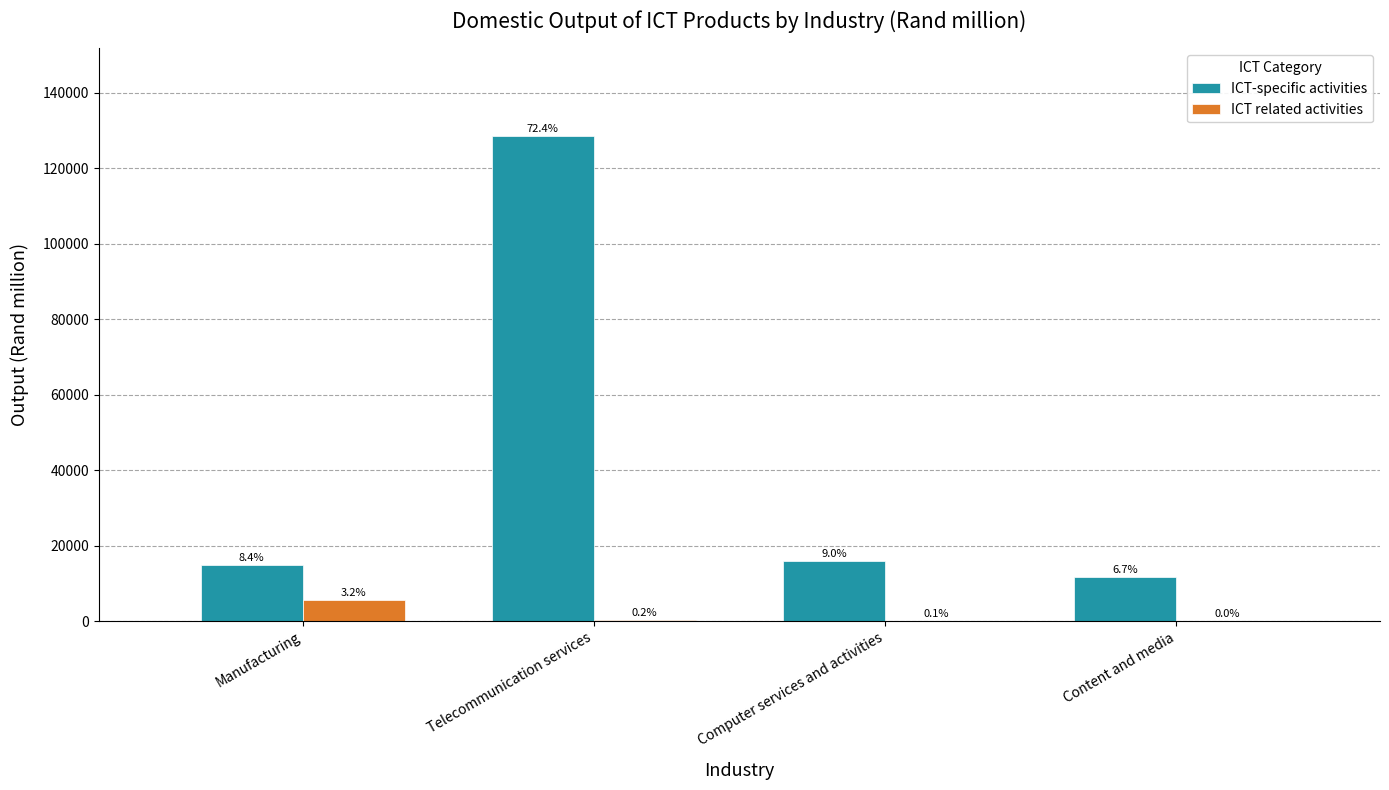

List the labels in order of ICT related activities value, smallest first.

Content and media, Computer services and activities, Telecommunication services, Manufacturing